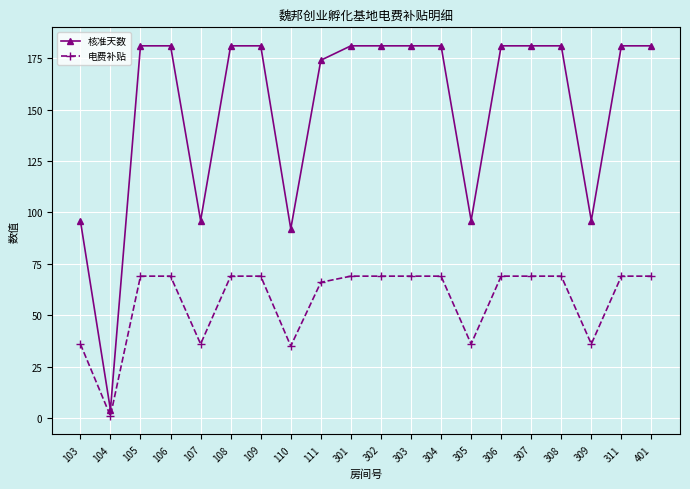

List the series in order of their peak value, lowest first.

电费补贴, 核准天数